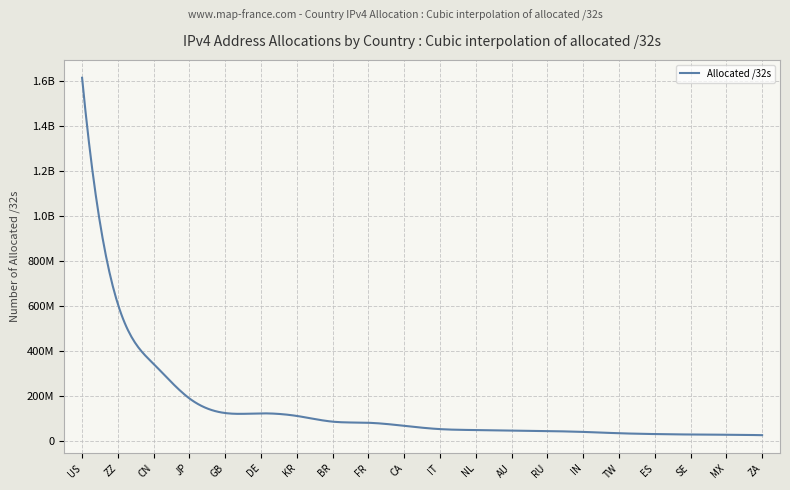

Is this an area chart (filled region under the line)?

No